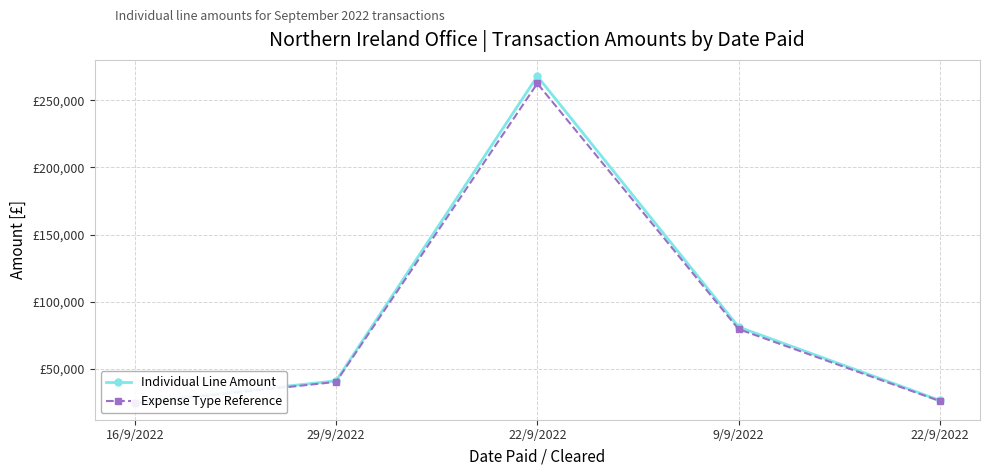

Between 22/9/2022 and 22/9/2022, which series saw the biggest shift?

Individual Line Amount